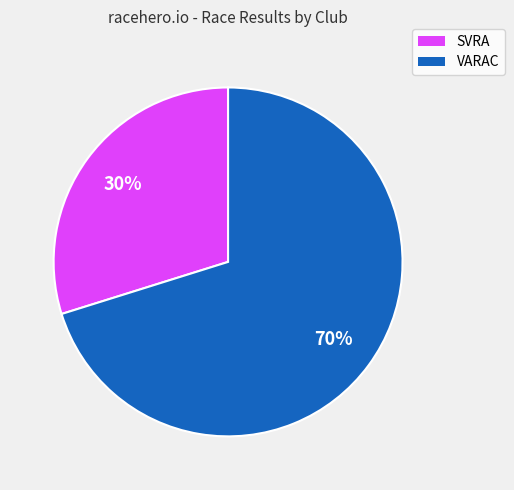

Is the sum of SVRA and VARAC greater than half?

Yes